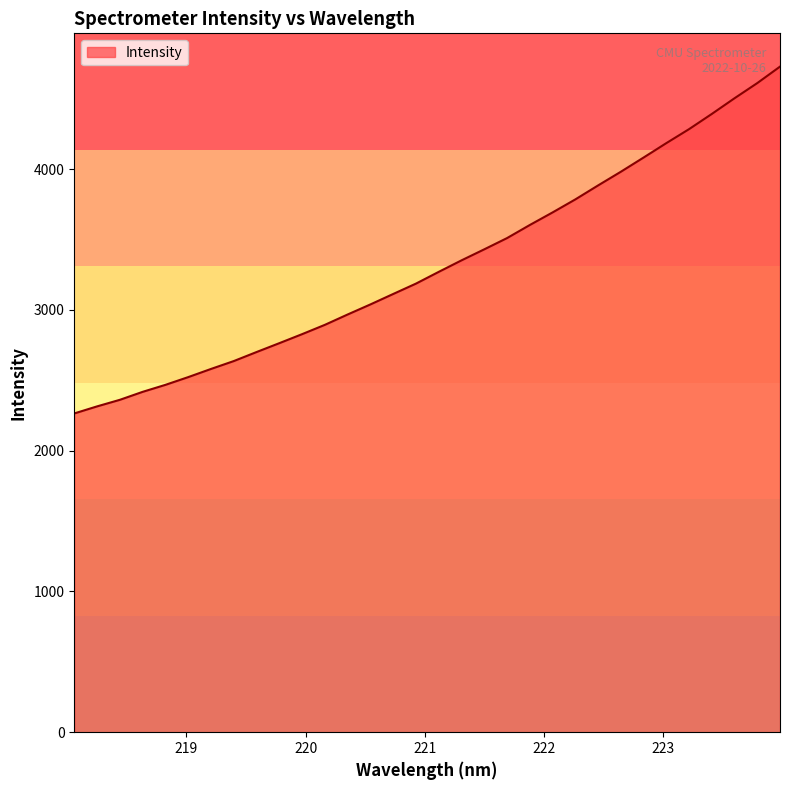

What is the smallest value displayed?

2264.8